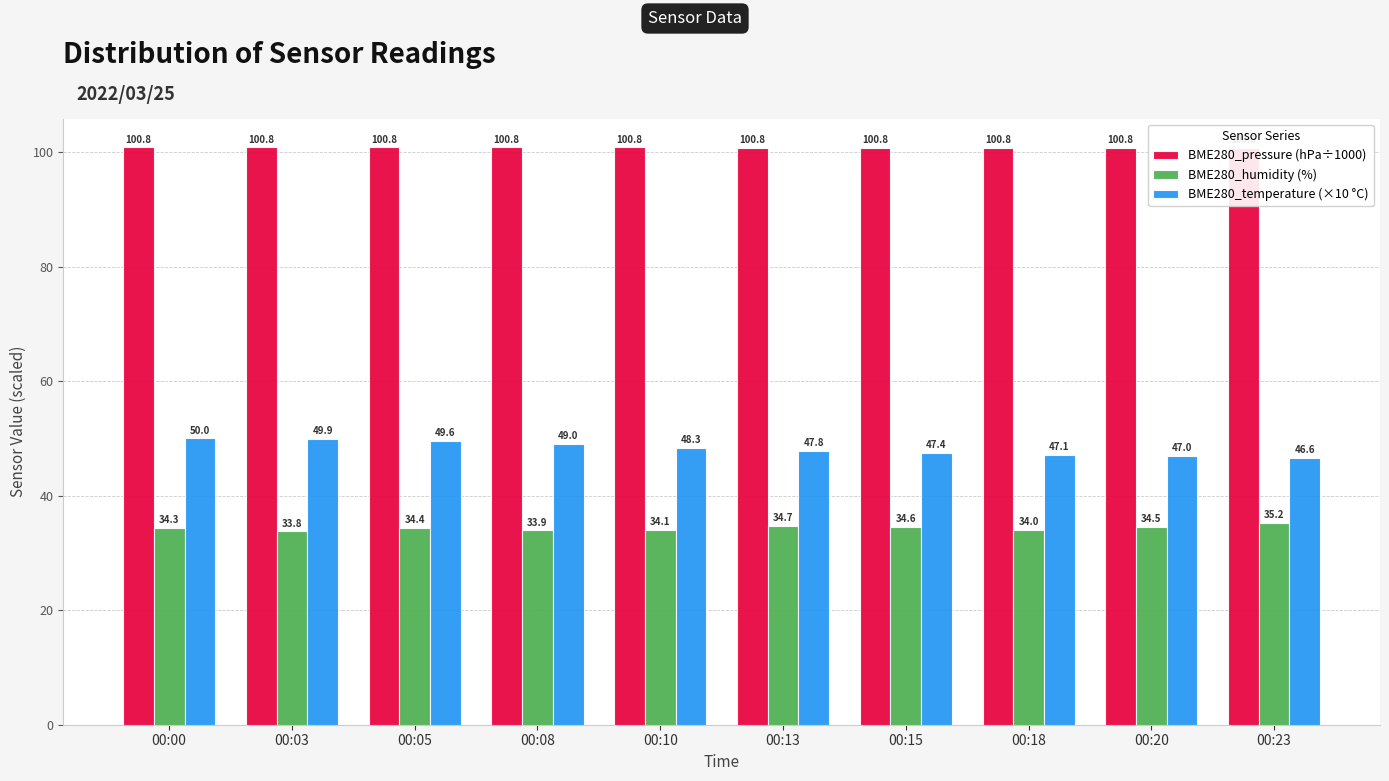

List the series in order of their peak value, lowest first.

BME280_humidity (%), BME280_temperature (×10 °C), BME280_pressure (hPa÷1000)